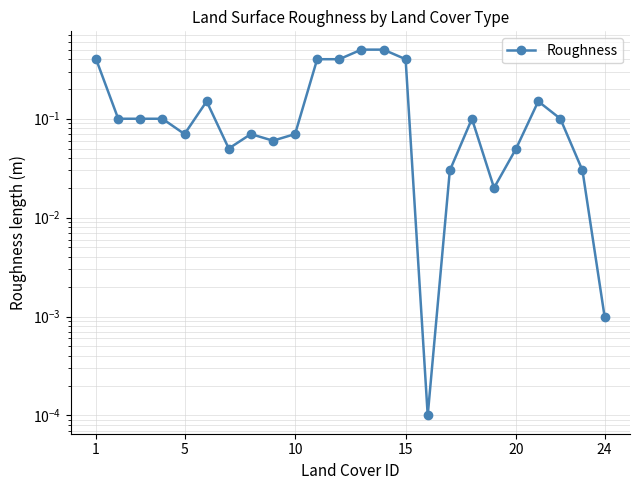

Is this an area chart (filled region under the line)?

No